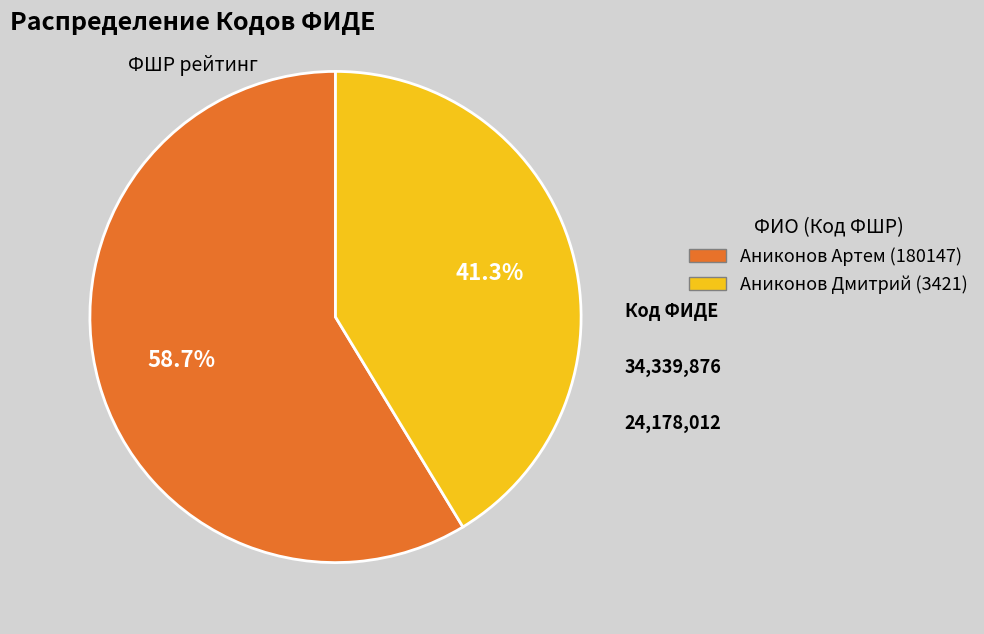

How many slices are in this pie chart?

2